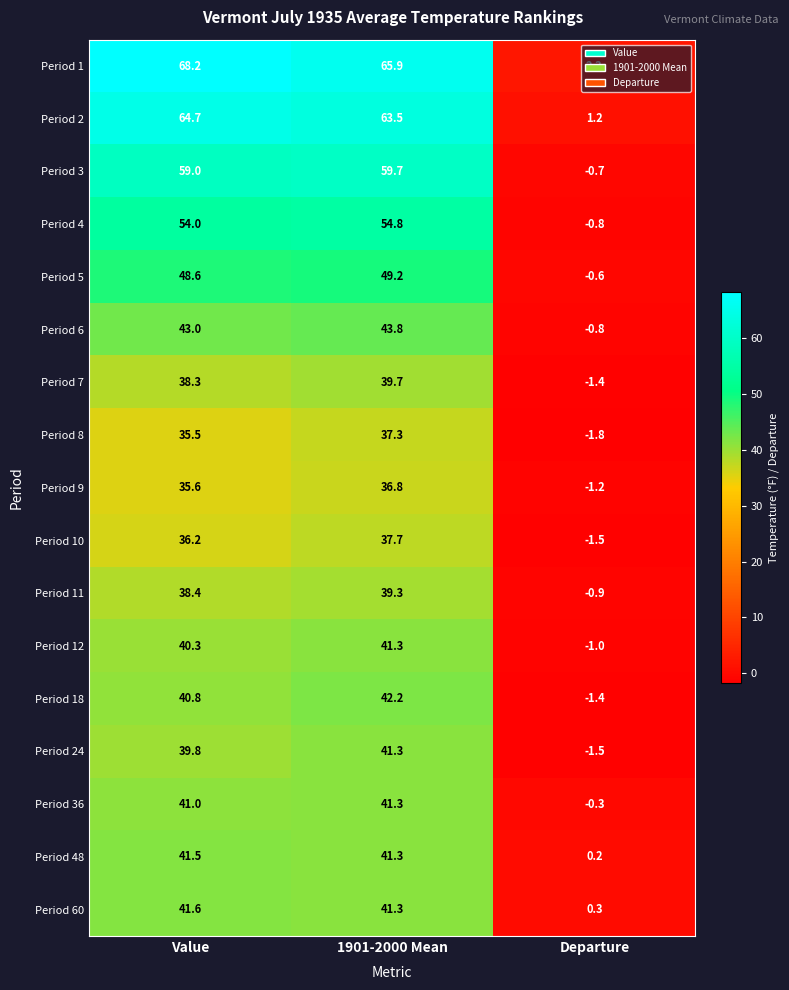

What is the smallest value displayed?

-1.8